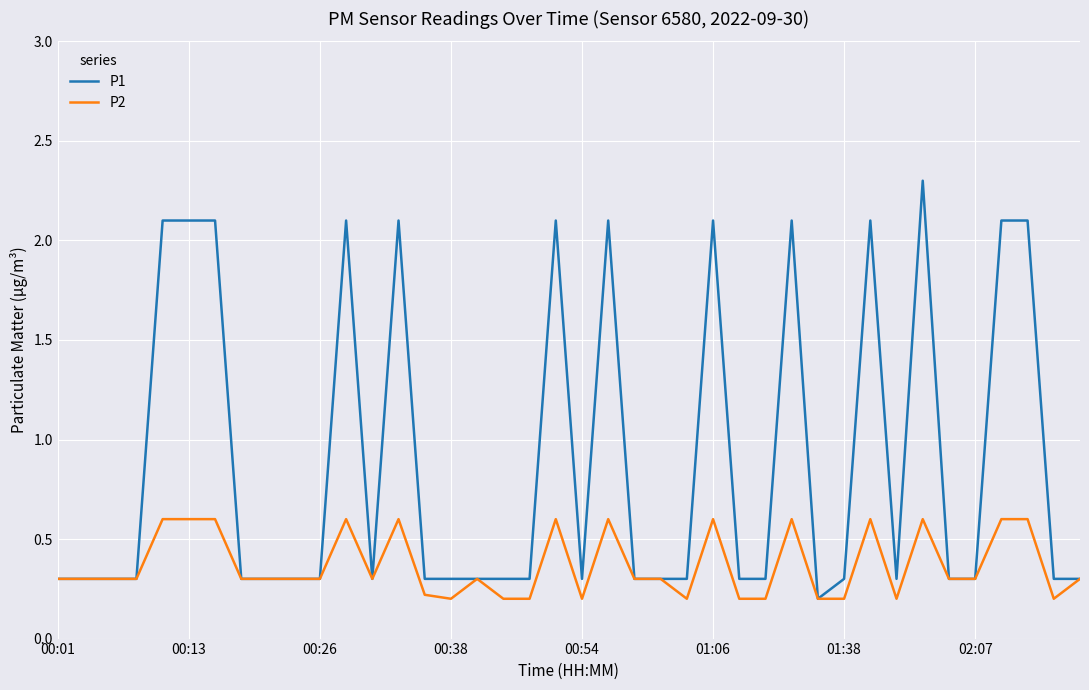

What is the maximum value for P2?

0.6